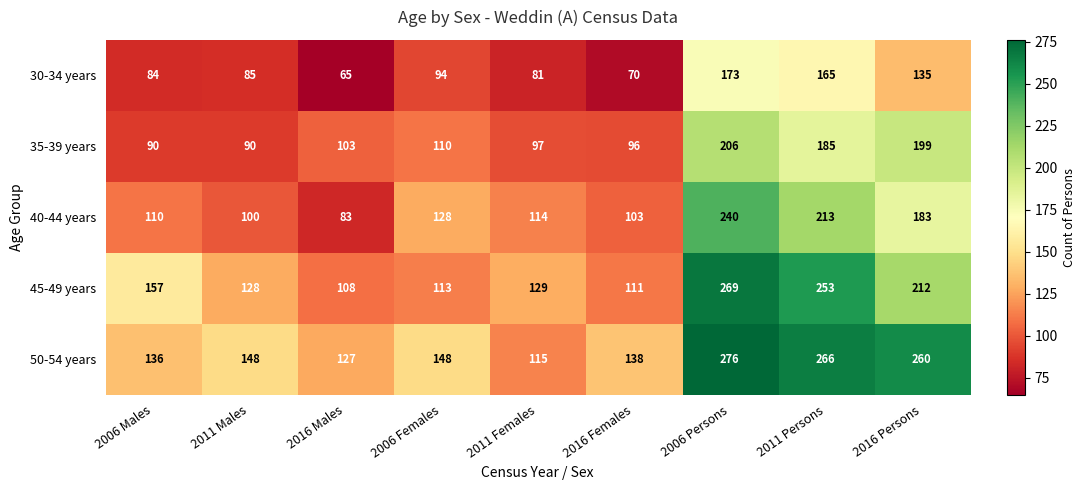

What is the smallest value displayed?

65